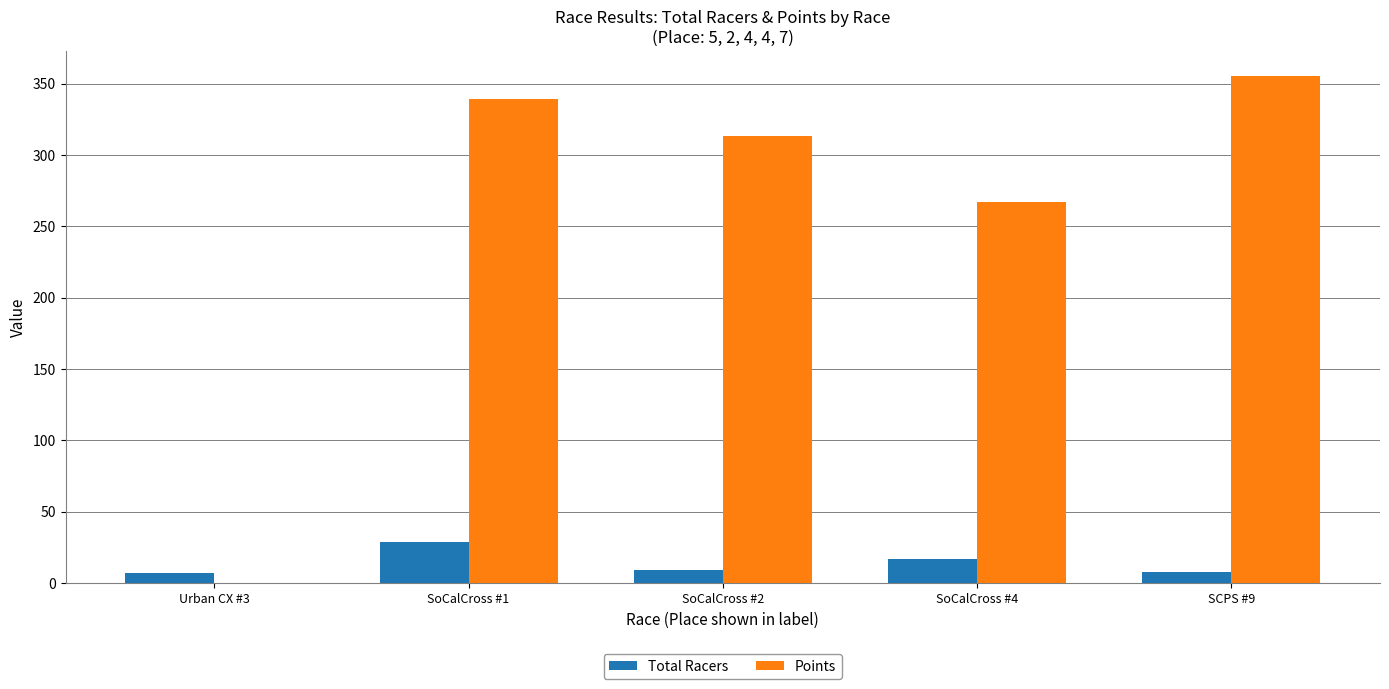

At which label is Points closest to 177?

SoCalCross #4